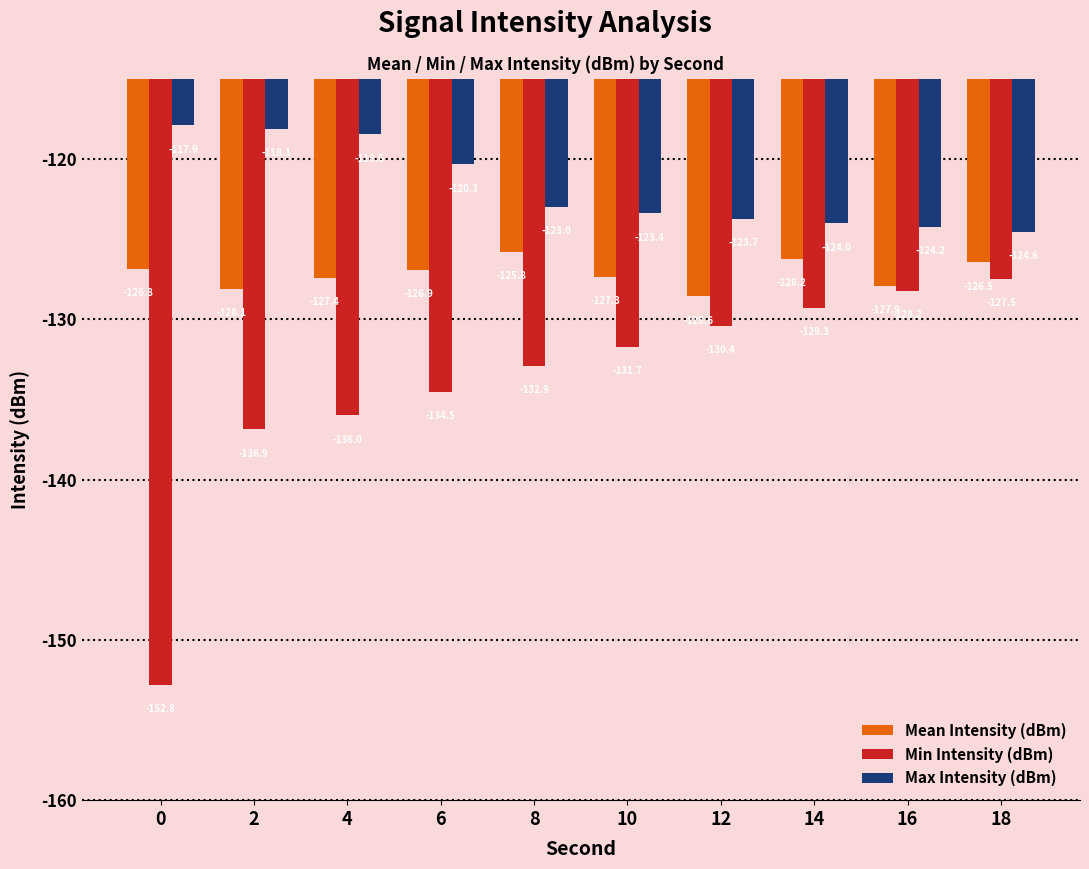

List the series in order of their overall mean, highest first.

Max Intensity (dBm), Mean Intensity (dBm), Min Intensity (dBm)